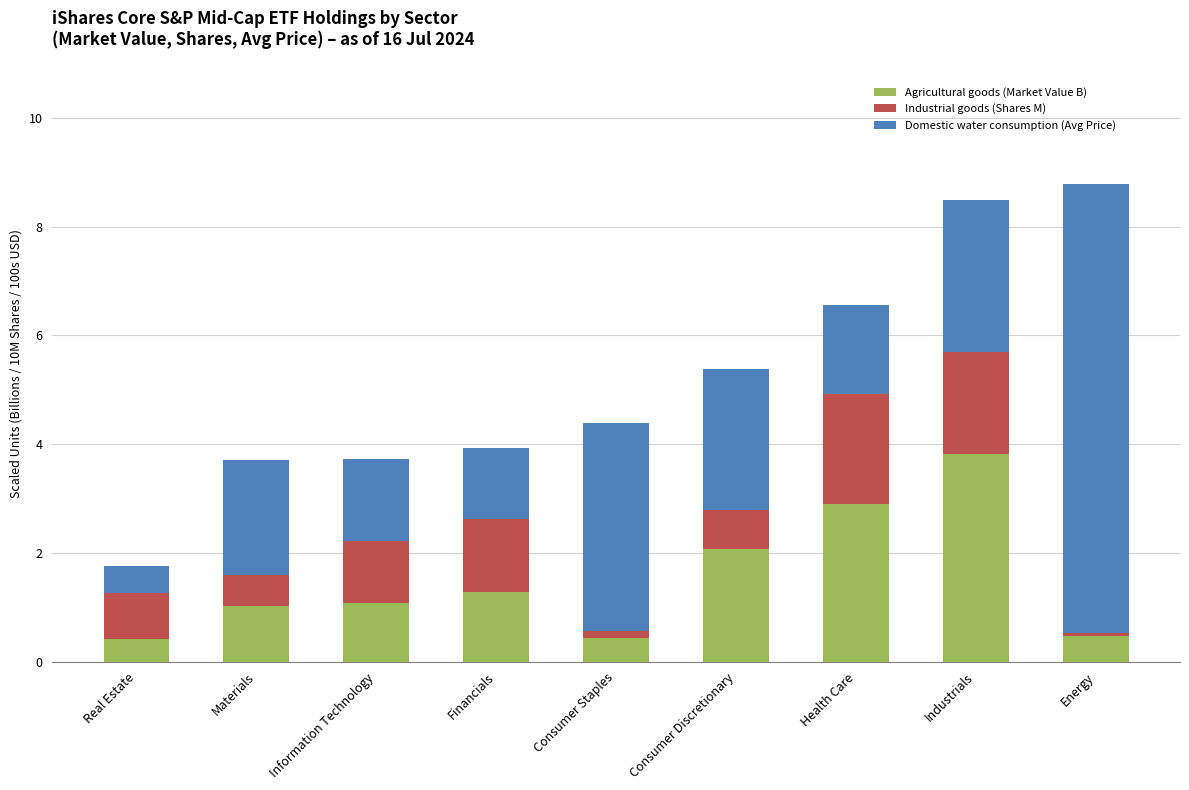

Does the chart contain stacked bars?

Yes